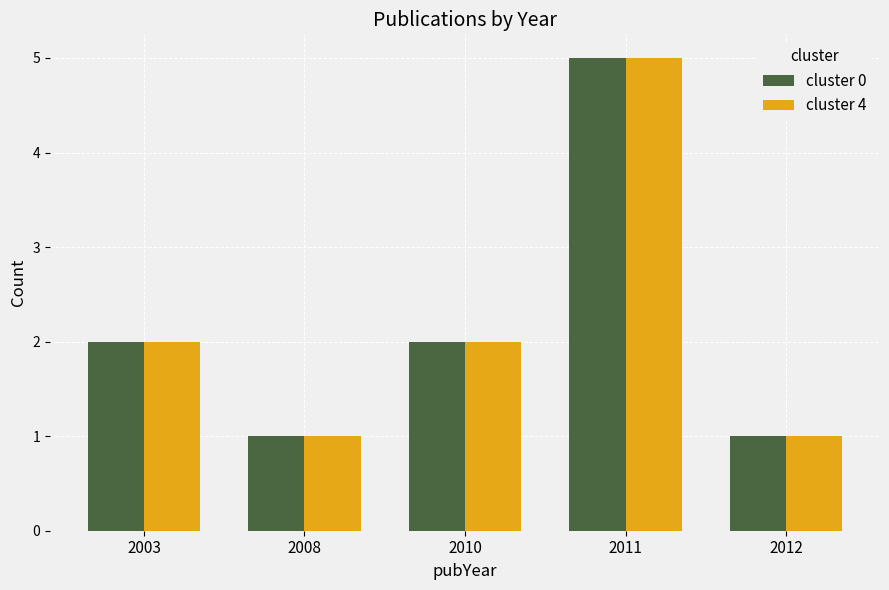

At which category is the sum across all series the highest?

2011